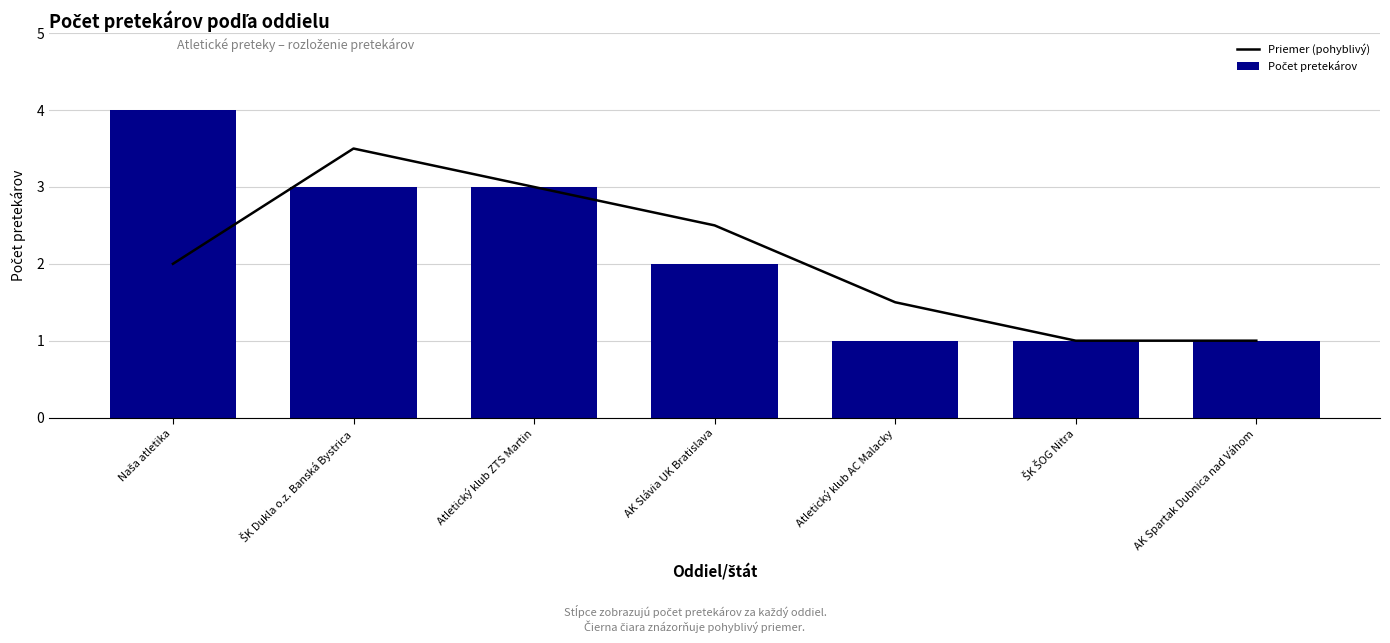

How many Počet pretekárov values are between 1 and 3?

6